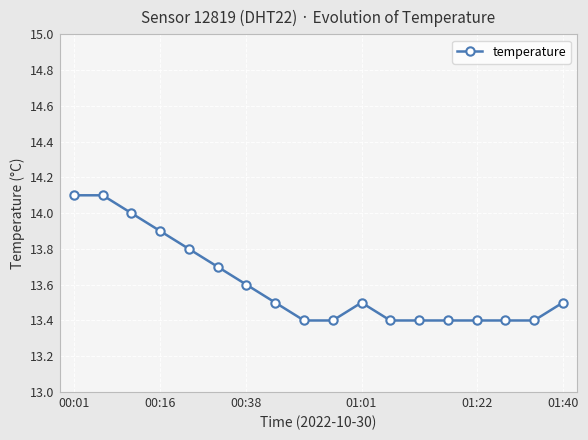

Reading left to right, transcribe all the data shown in this chart.

14.1	14.1	14.0	13.9	13.8	13.7	13.6	13.5	13.4	13.4	13.5	13.4	13.4	13.4	13.4	13.4	13.4	13.5